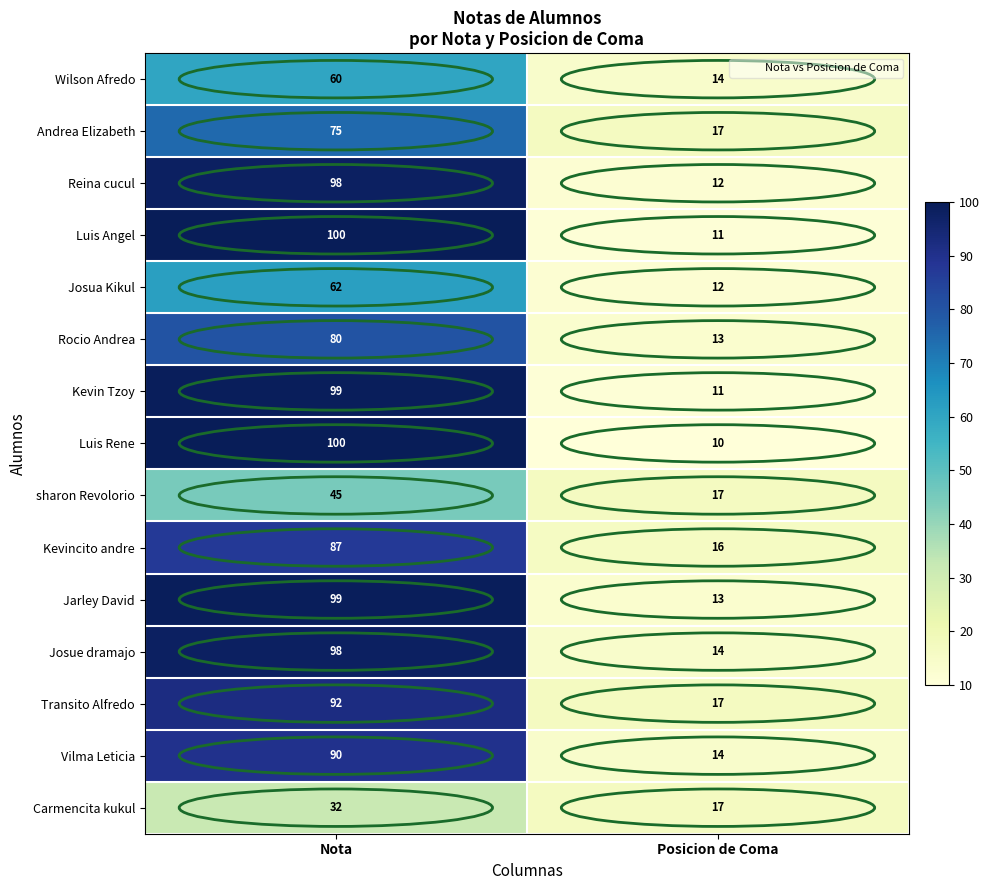

Which series has the widest spread of values?

Luis Rene